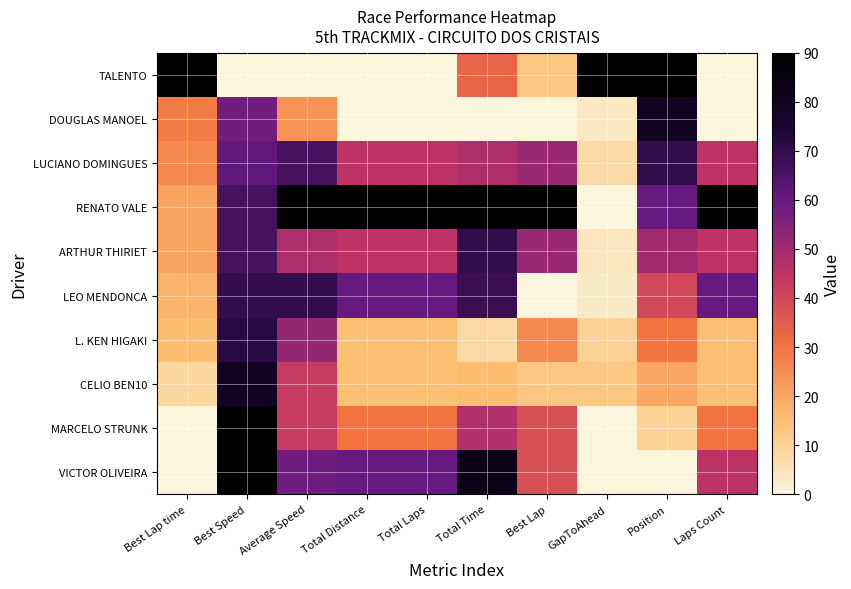

Which has a higher value, Best Speed or Total Distance?

Best Speed